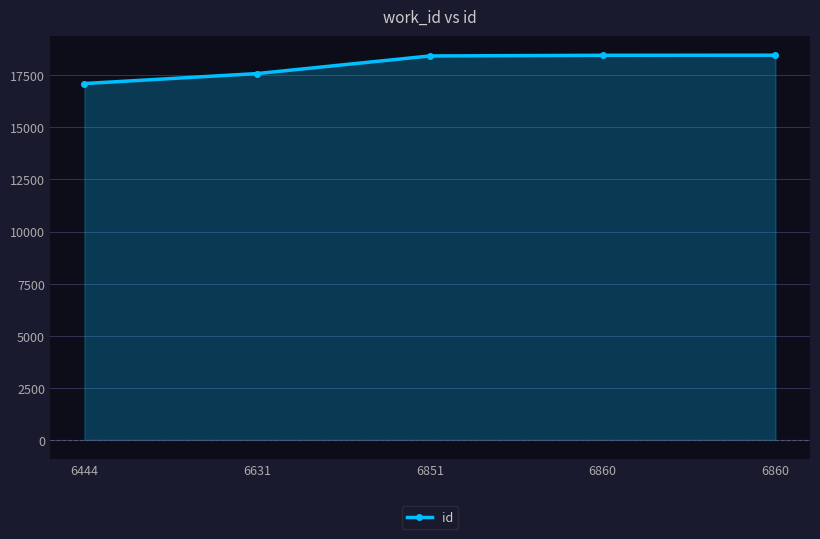

Is it true that the value at 6631 is 24538?

False